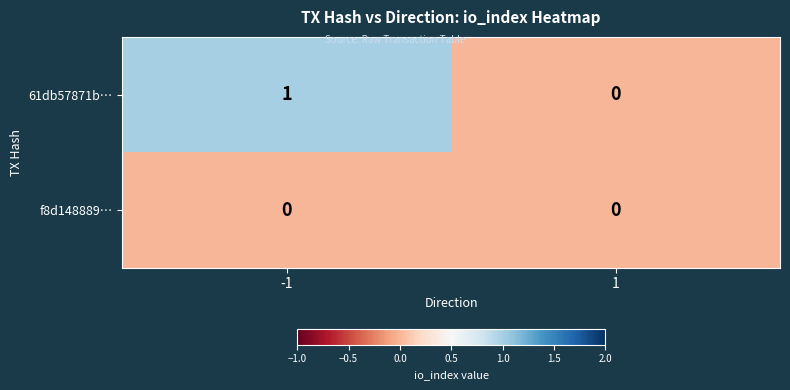

Rank the series by their average value, from lowest to highest.

f8d148889…, 61db57871b…